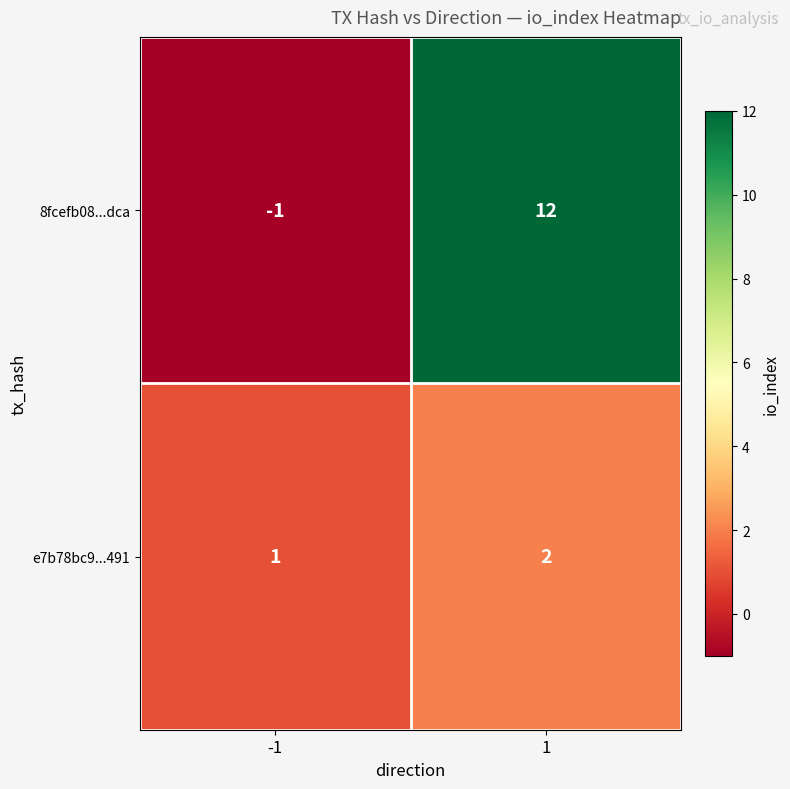

List the series in order of their peak value, lowest first.

e7b78bc9...491, 8fcefb08...dca